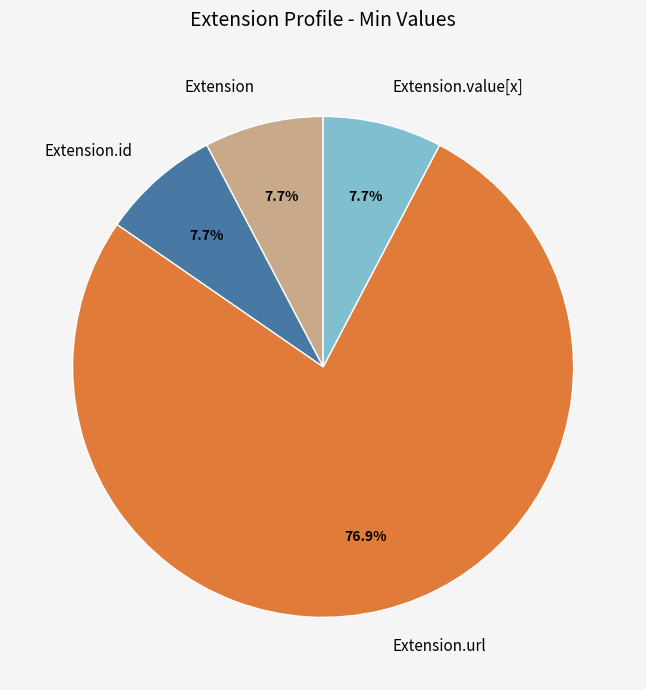

What is the majority slice?

Extension.url